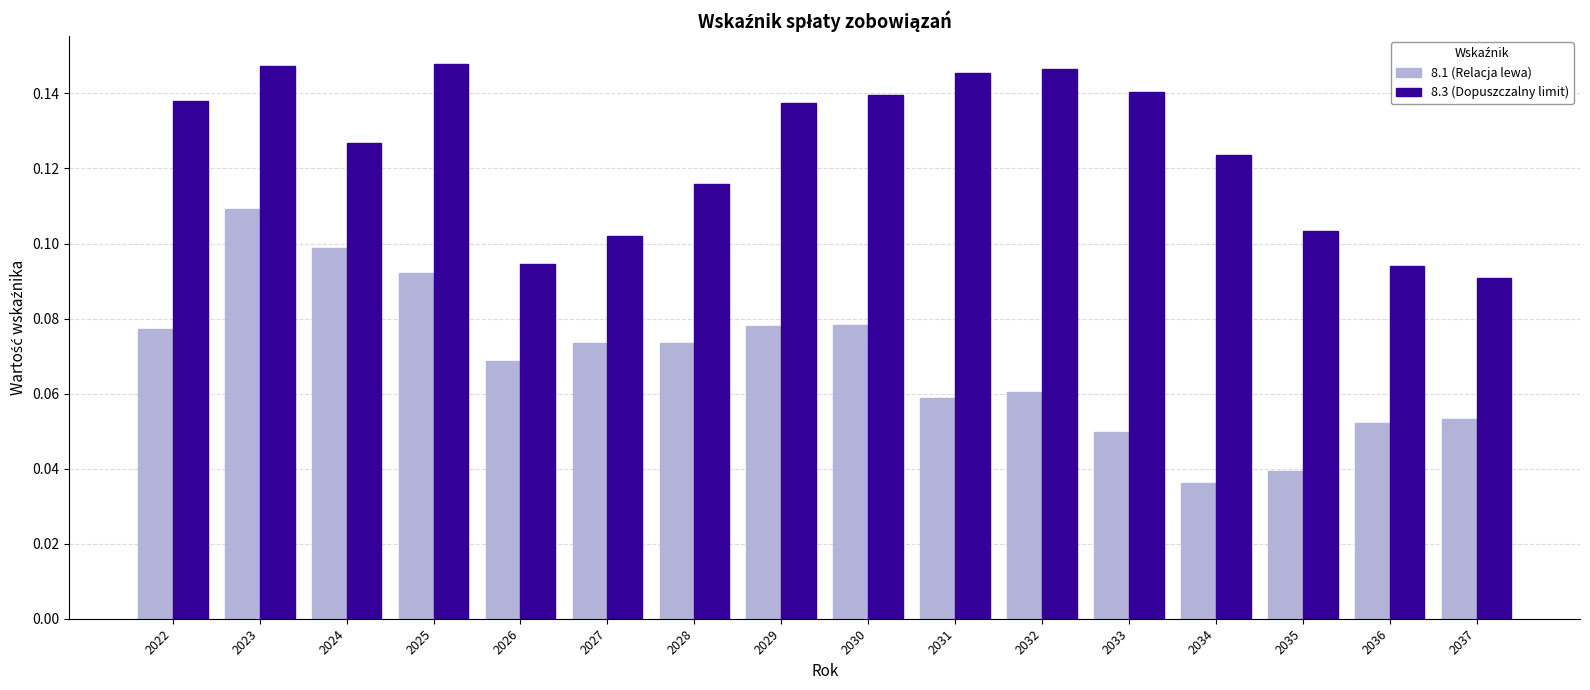

The 8.1 (Relacja lewa) series shows 0.1 at 2030. True or false?

True